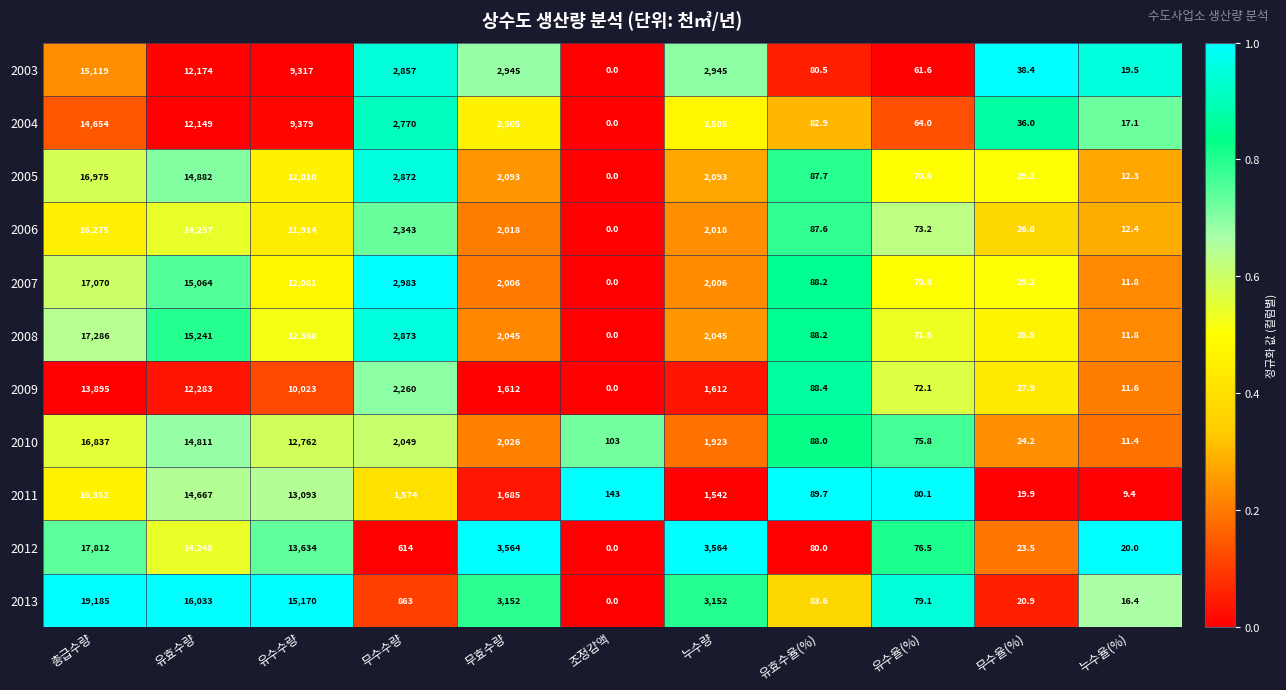

Count the number of data series in this chart.

11